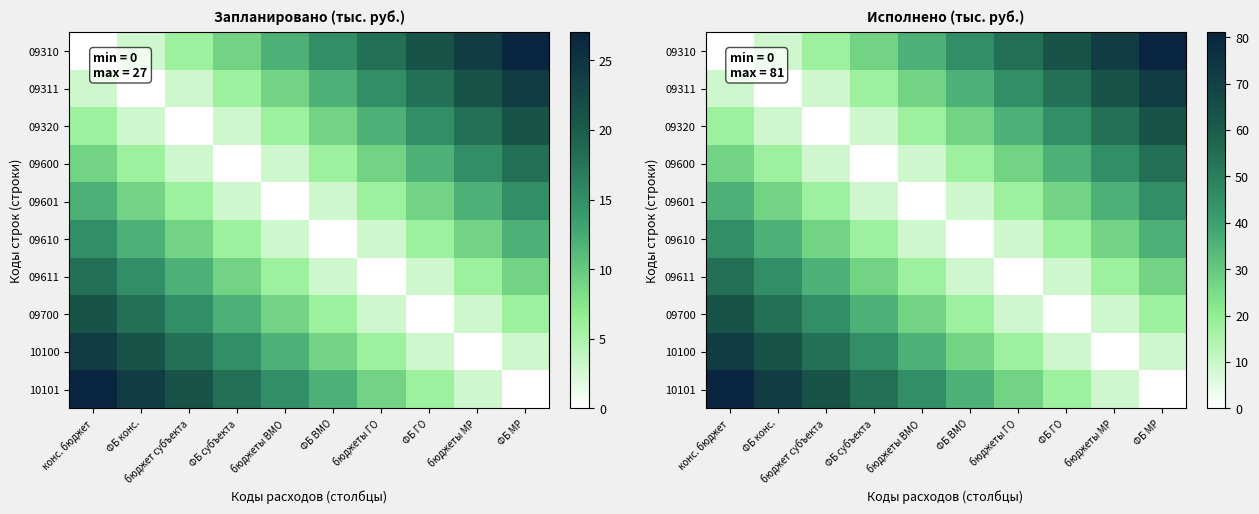

How many 09611 values are between 9 and 36?

7